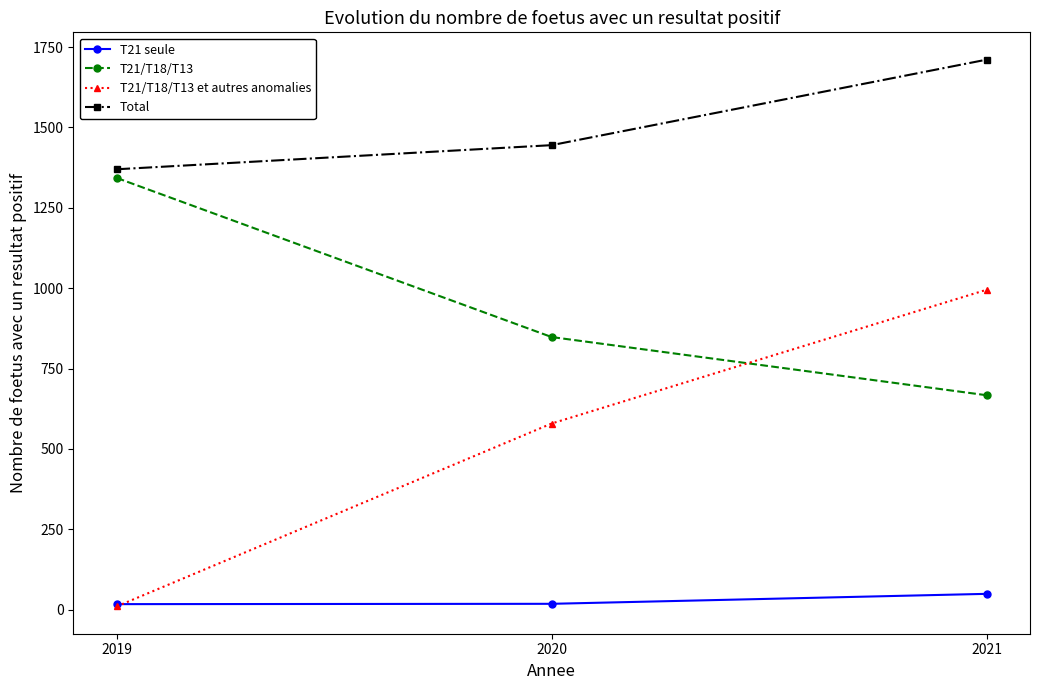

What is the highest value of the T21 seule series?

49